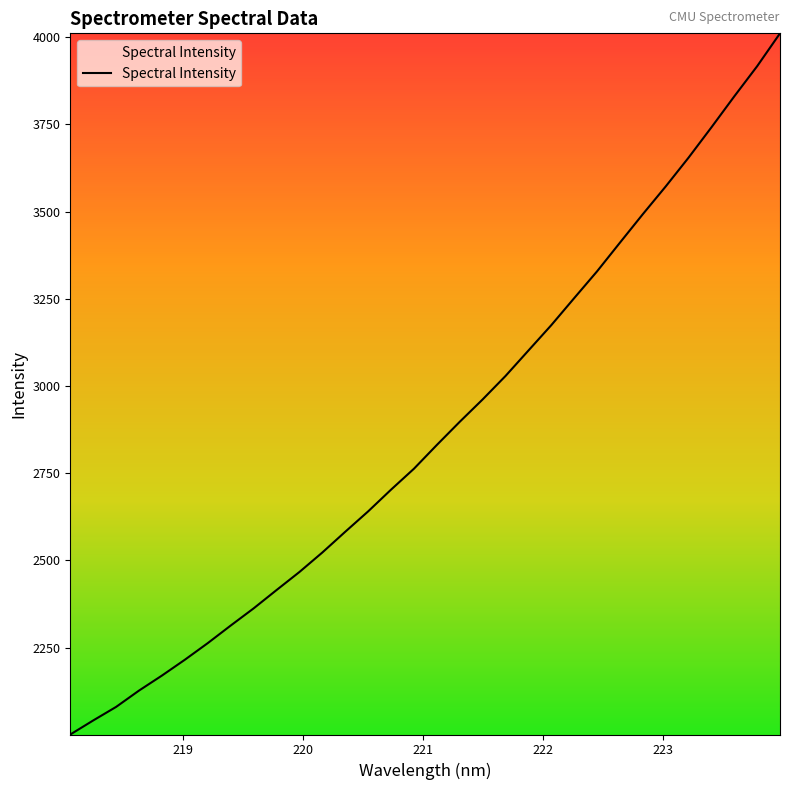

What is the difference between the maximum and minimum values?

2010.2